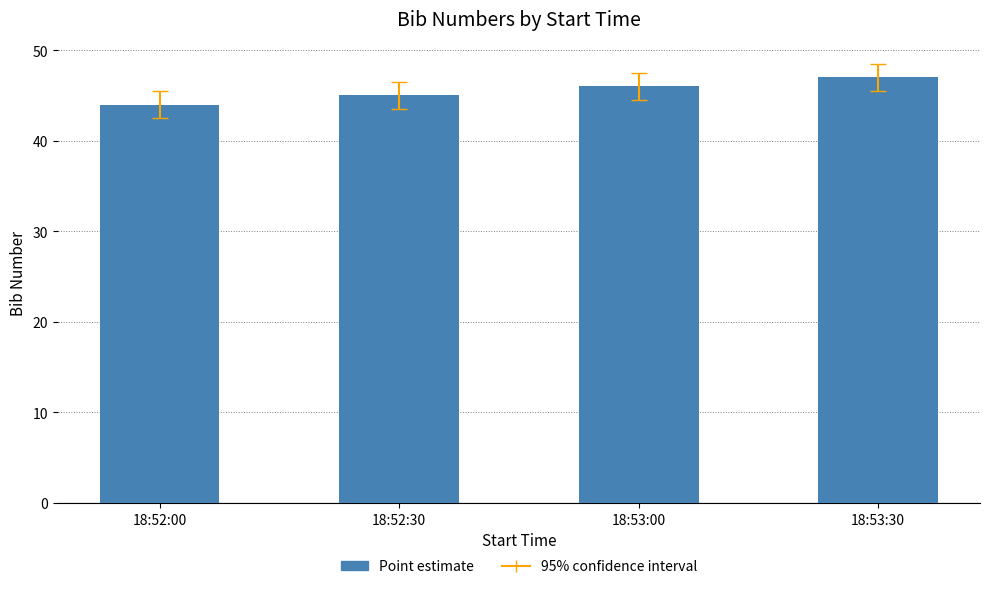

Rank the categories by value from highest to lowest.

18:53:30, 18:53:00, 18:52:30, 18:52:00